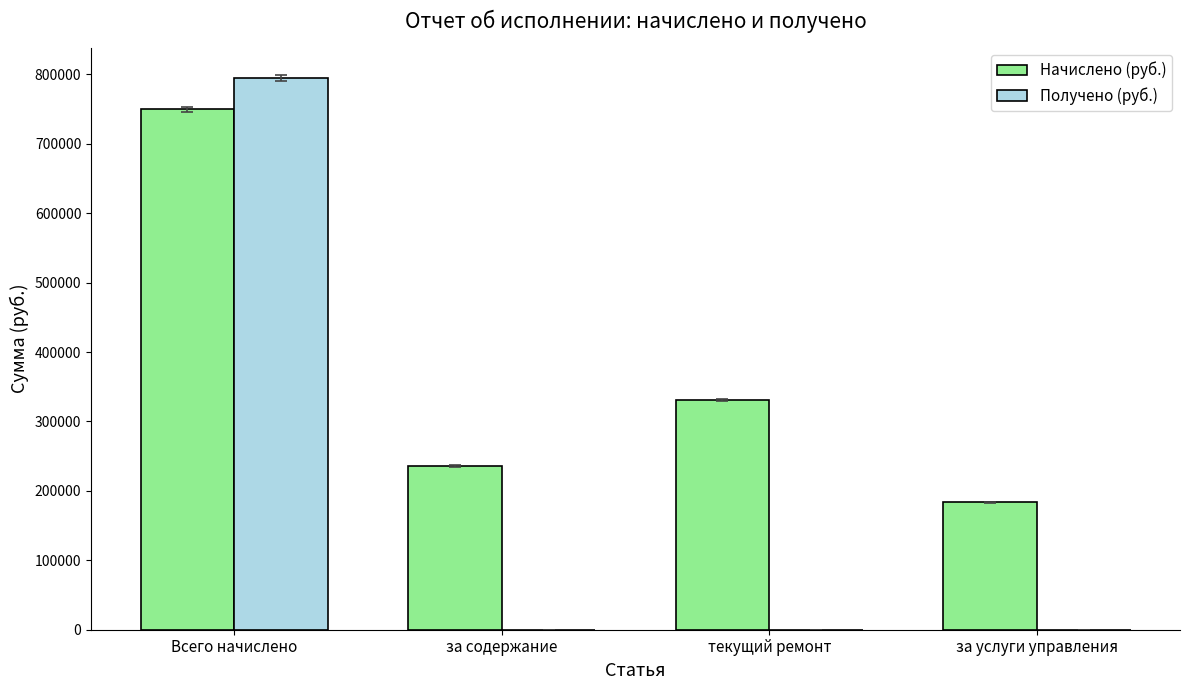

How many groups of bars are there?

4